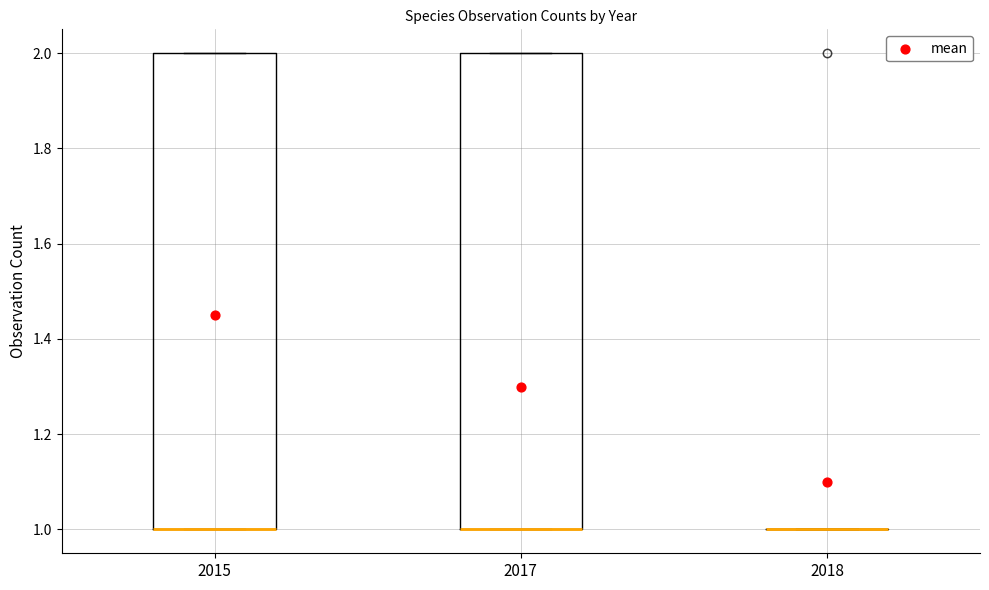

Reading left to right, transcribe this box plot: for each box, give where its median line is, the range the box spans, and where its two whiskers end, as read against the y-axis. The values are not printed on the chart, so give them approximately, as read against the axis.

2015: median 1 (drawn on the box's lower edge), box 1 to 2, whiskers 1 to 2
2017: median 1 (drawn on the box's lower edge), box 1 to 2, whiskers 1 to 2
2018: box collapsed to a line at 1, whiskers 1 to 1